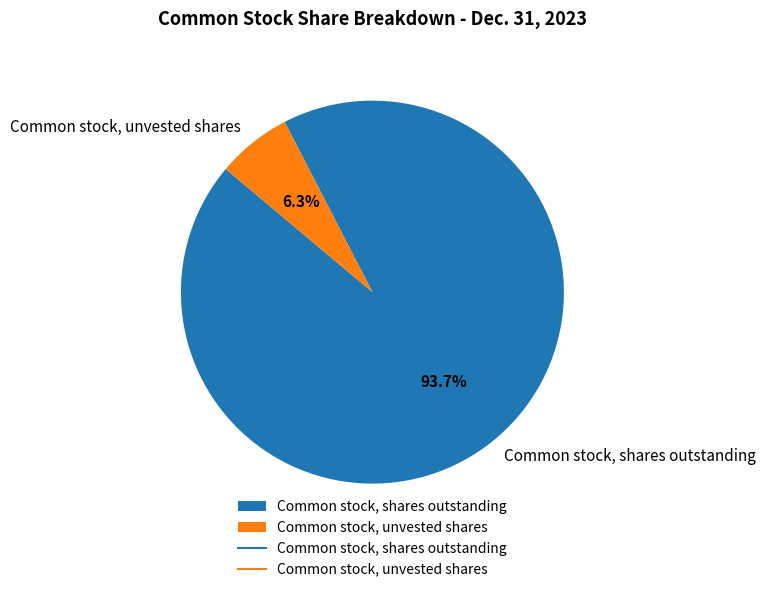

To the nearest percent, what is the difference between the largest and smallest slice percentages?

87%